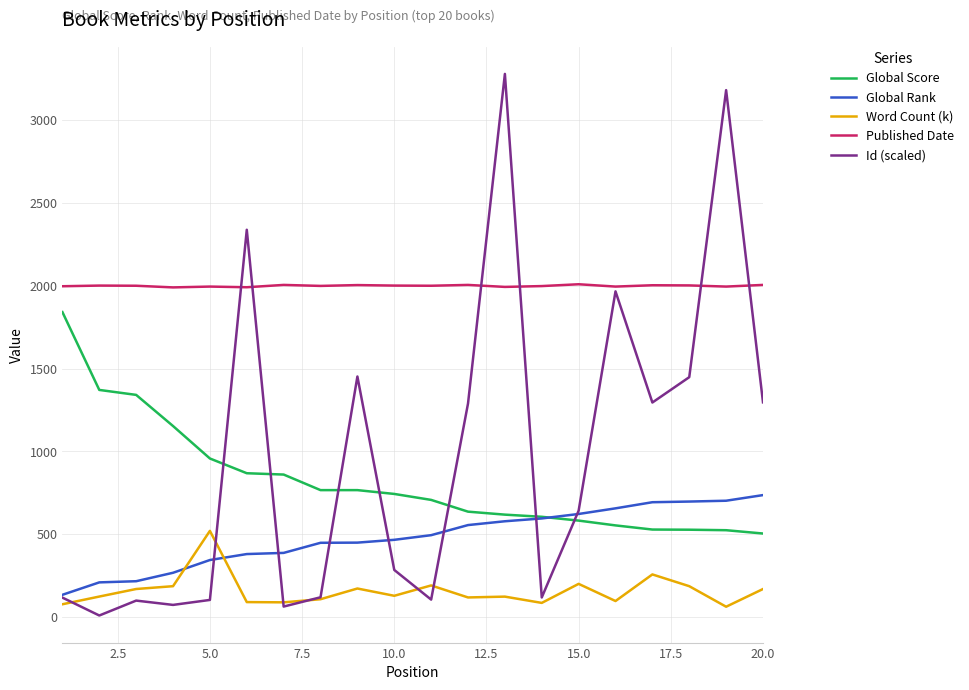

Which series has the largest range (max minus min)?

Id (scaled)